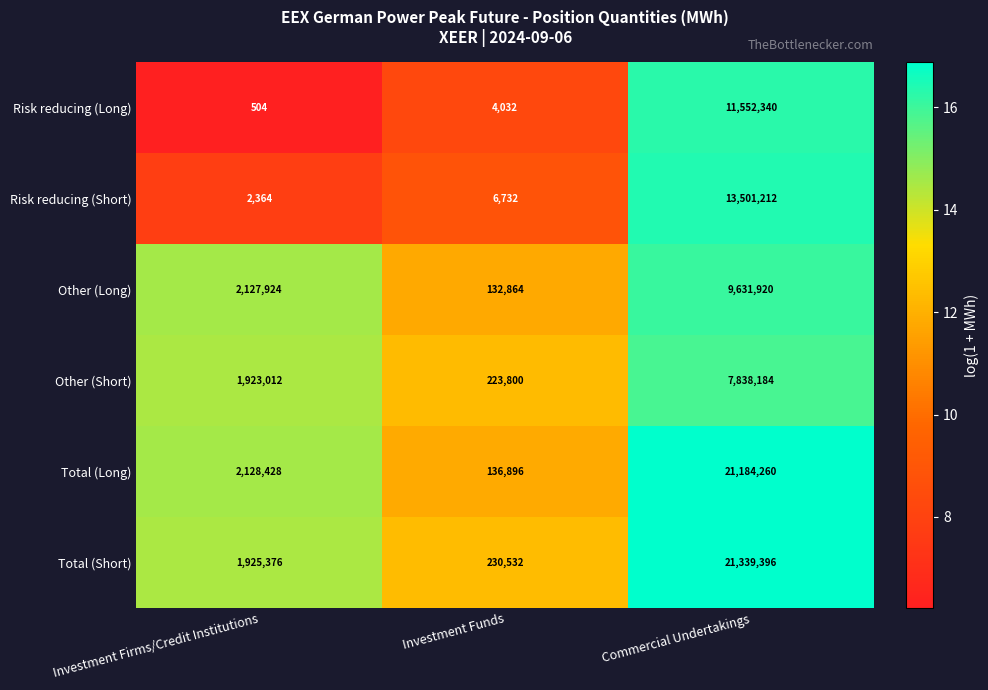

Reading left to right, transcribe all the data shown in this chart.

Risk reducing (Long): Investment Firms/Credit Institutions=504	Investment Funds=4032	Commercial Undertakings=11552340
Risk reducing (Short): Investment Firms/Credit Institutions=2364	Investment Funds=6732	Commercial Undertakings=13501212
Other (Long): Investment Firms/Credit Institutions=2127924	Investment Funds=132864	Commercial Undertakings=9631920
Other (Short): Investment Firms/Credit Institutions=1923012	Investment Funds=223800	Commercial Undertakings=7838184
Total (Long): Investment Firms/Credit Institutions=2128428	Investment Funds=136896	Commercial Undertakings=21184260
Total (Short): Investment Firms/Credit Institutions=1925376	Investment Funds=230532	Commercial Undertakings=21339396